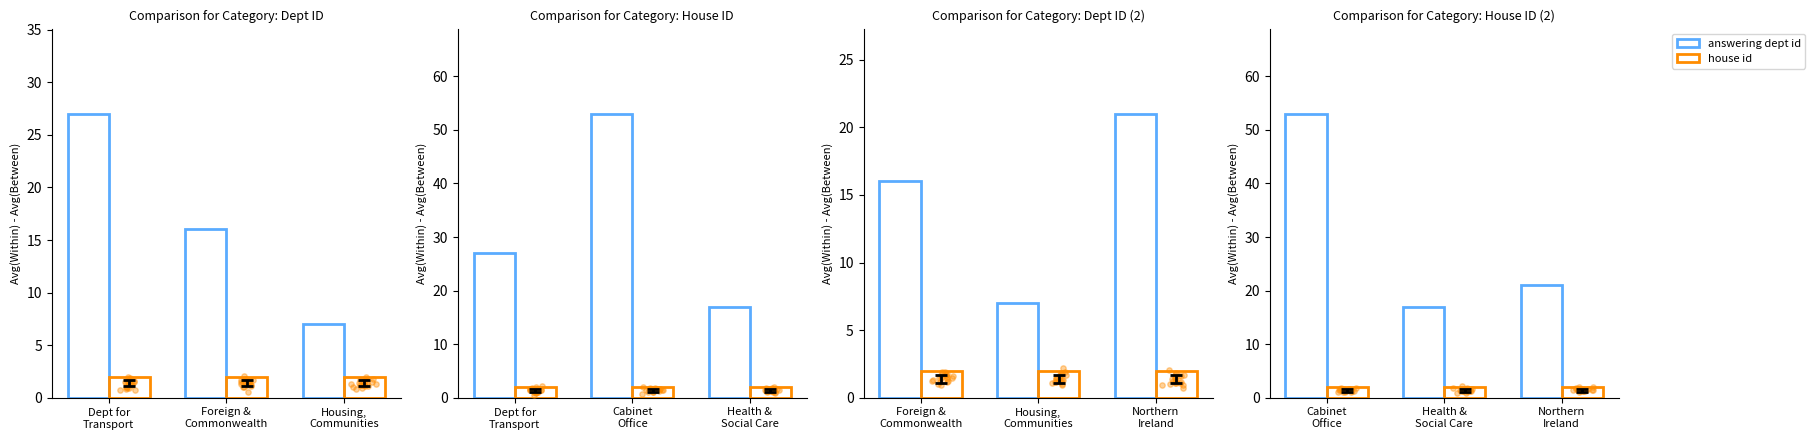

Which series reaches the minimum Y coordinate?

house id